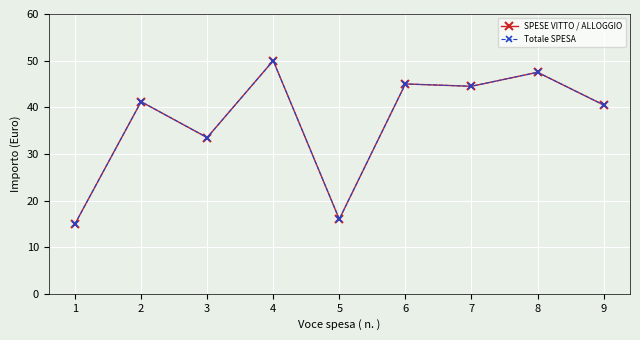

Is this an area chart (filled region under the line)?

No